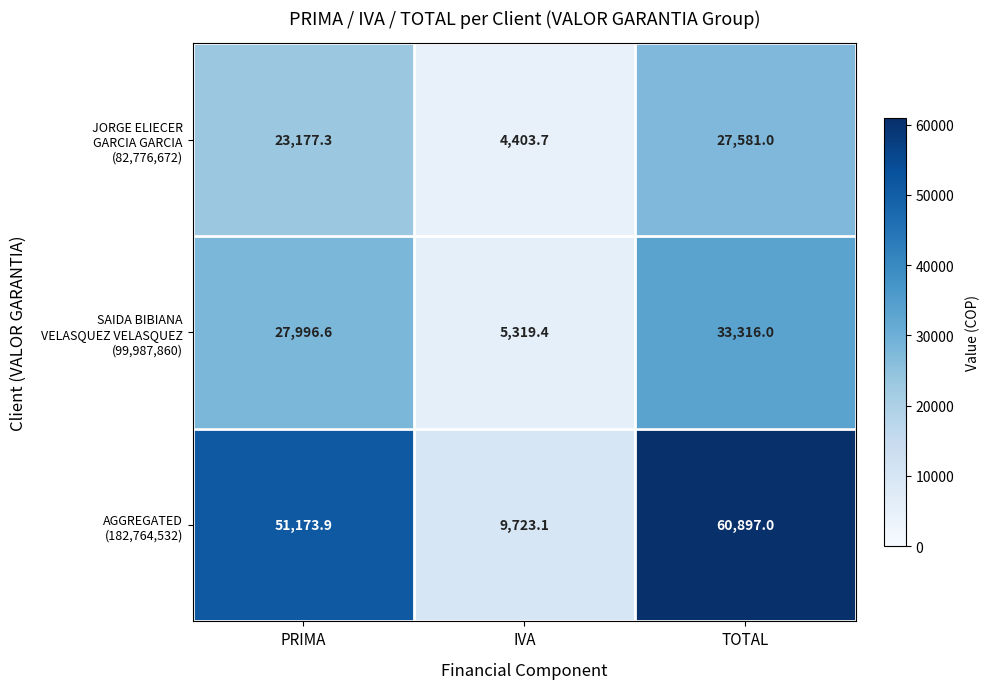

At which category does the chart reach its peak across all series?

TOTAL